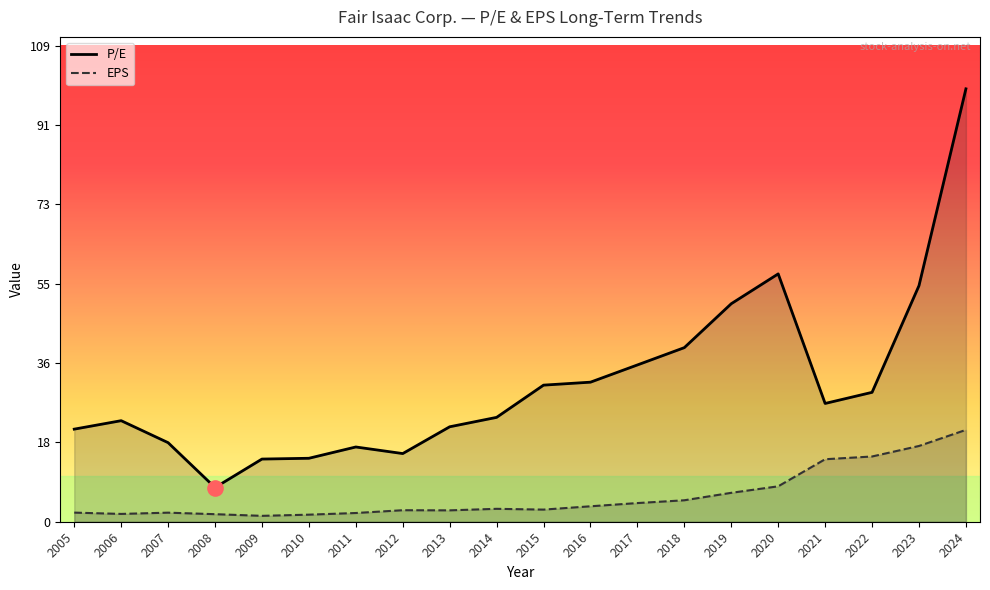

What is the total value across all series at 2013?

24.4